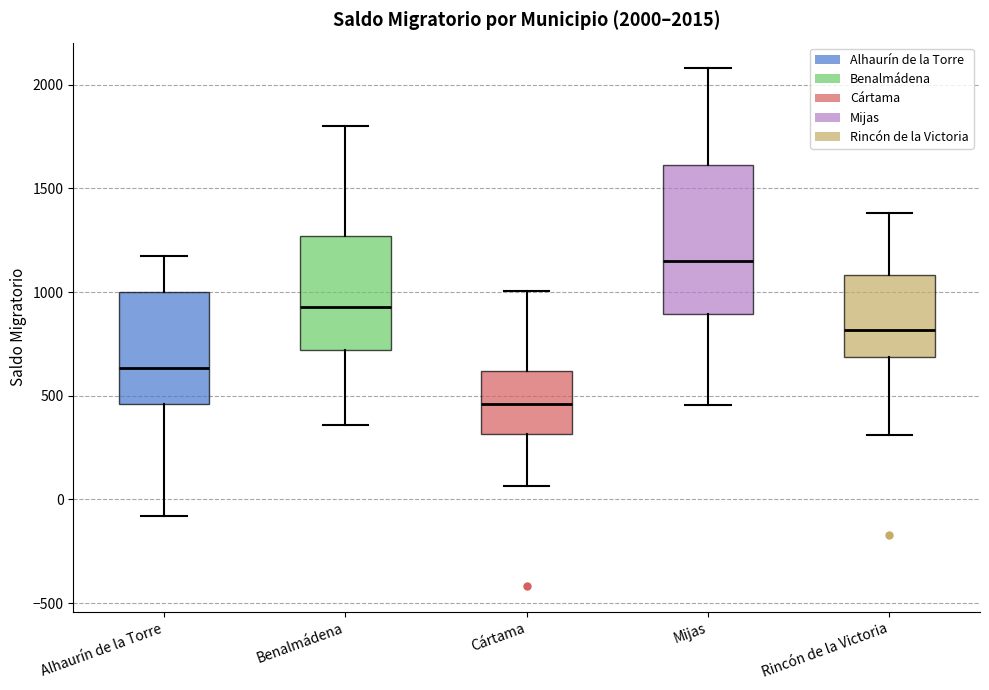

Comparing the boxes themselves (not the whiskers), which one is the tallest?

Mijas